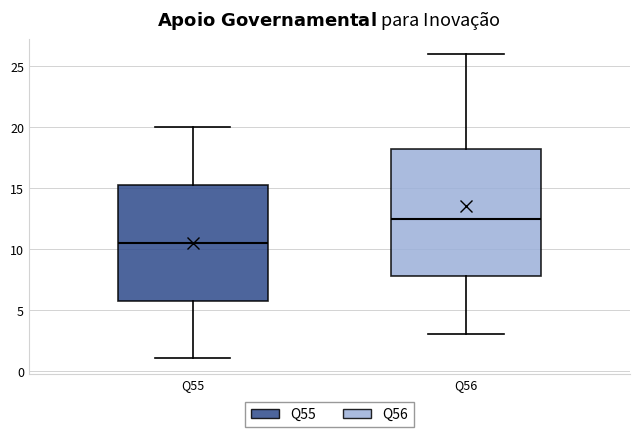

Which box is the tallest, from its lower edge to its upper edge?

Q56